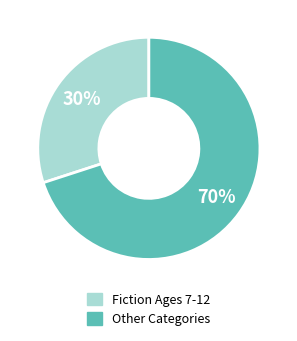

Does any single category account for the majority?

Yes